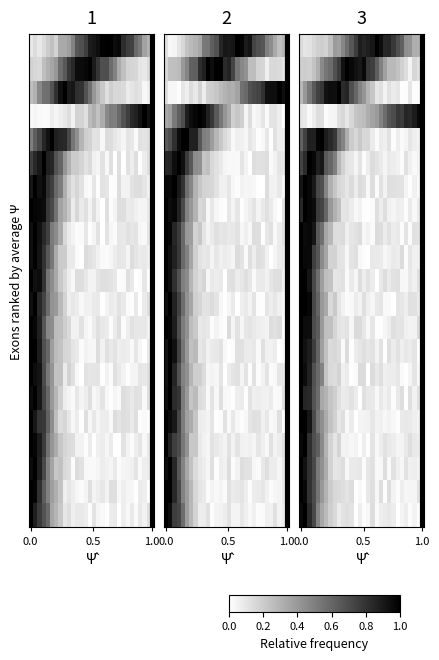

What is the total value across all series at 16?

3.3